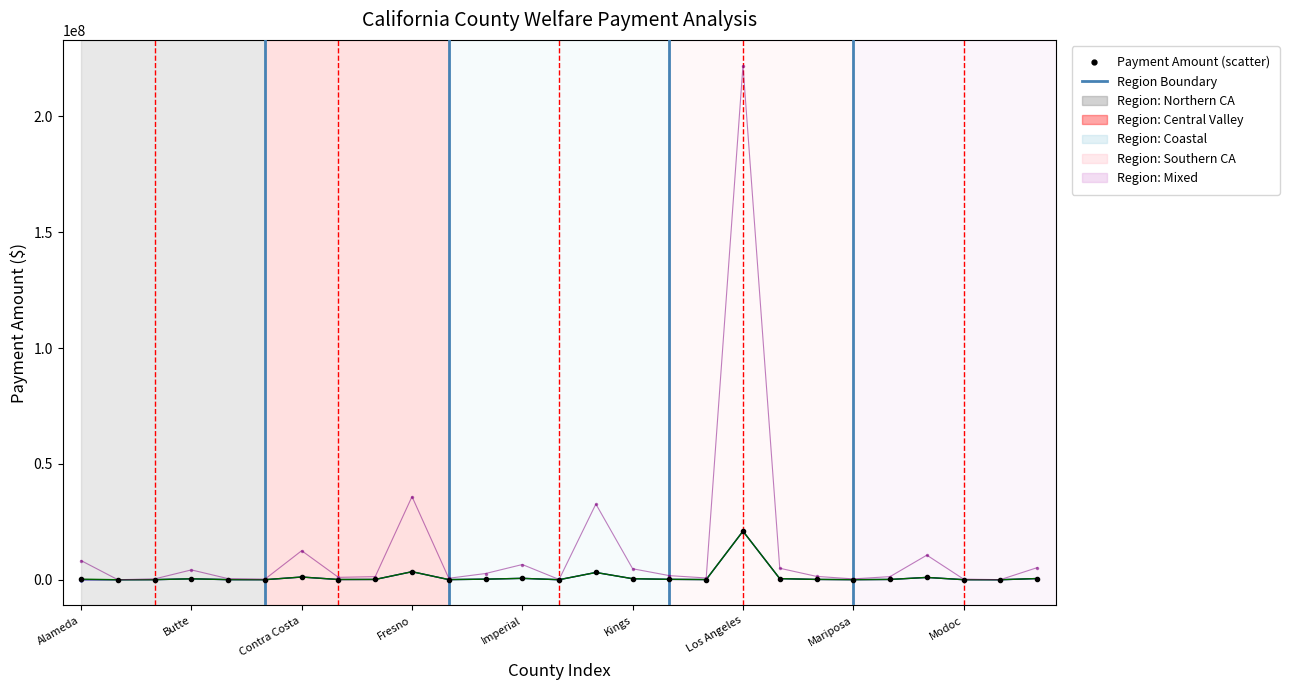

How many series are shown in this chart?

4